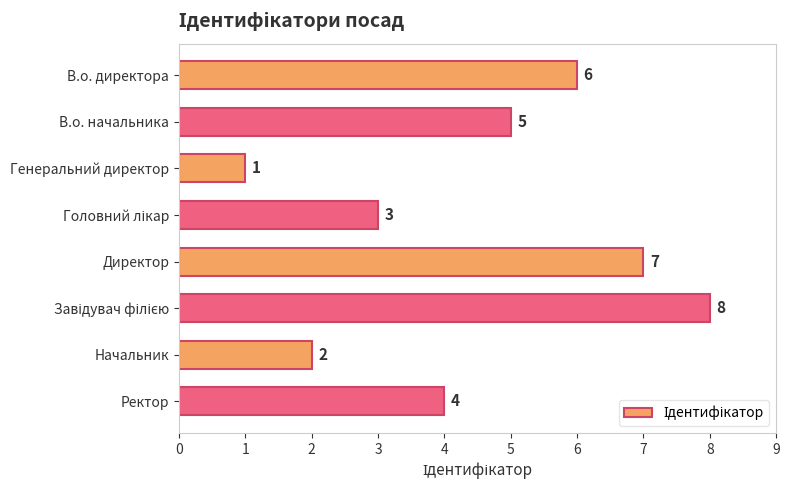

How many values are between 3 and 7?

5